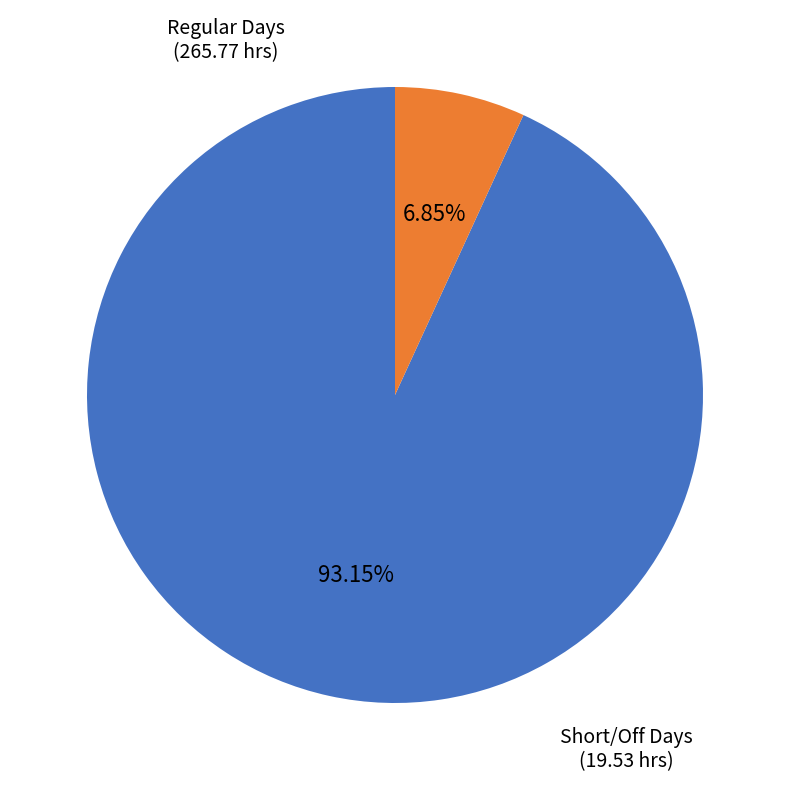

Is there any slice that represents more than half of the pie?

Yes